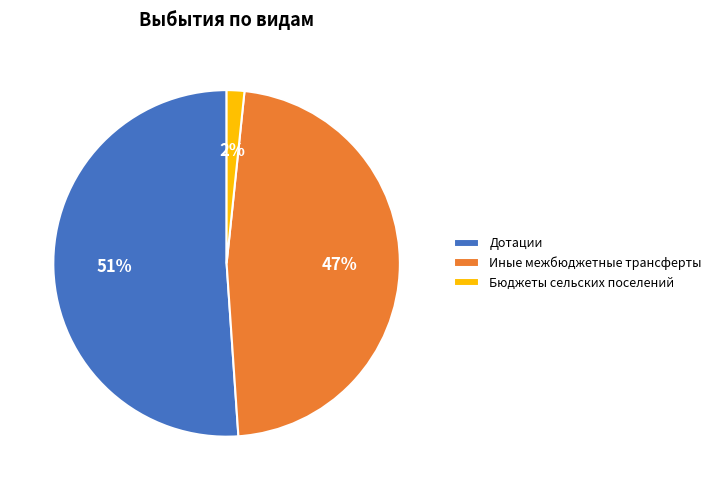

Is it true that Иные межбюджетные трансферты is 47% of the pie?

True